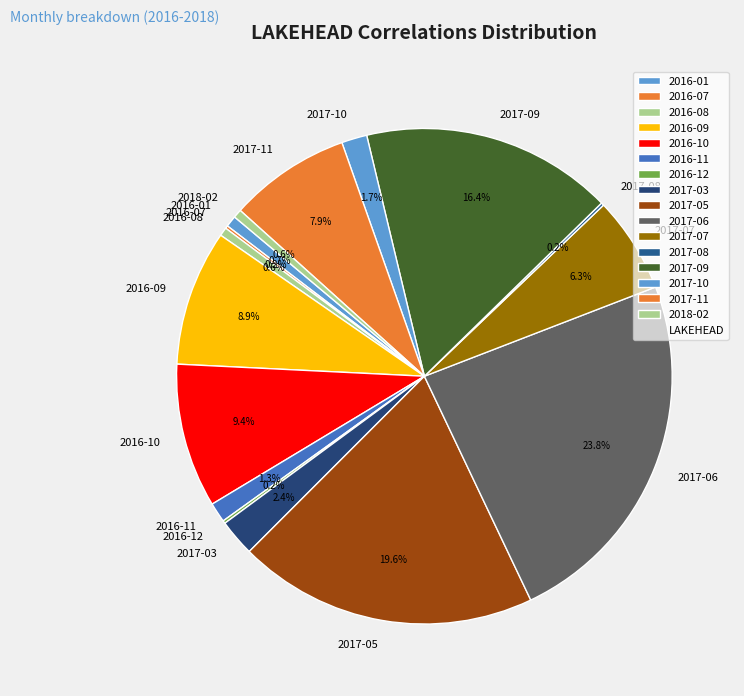

Is the sum of 2016-11 and 2016-10 greater than half?

No